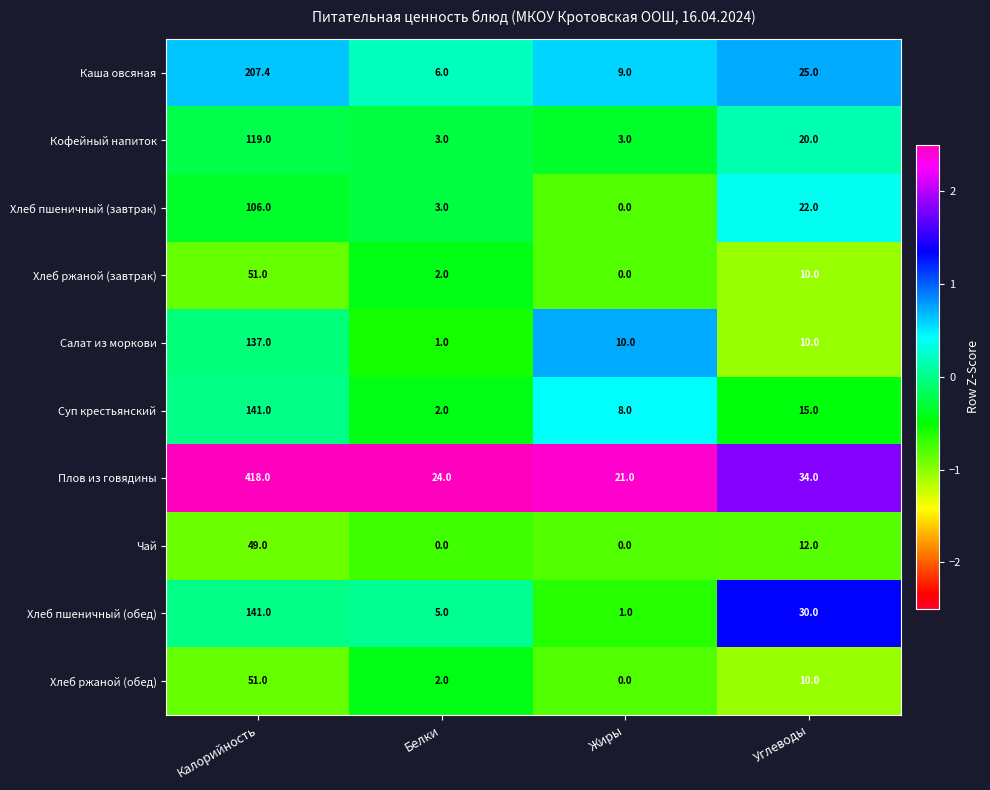

Which series has the largest range (max minus min)?

Плов из говядины